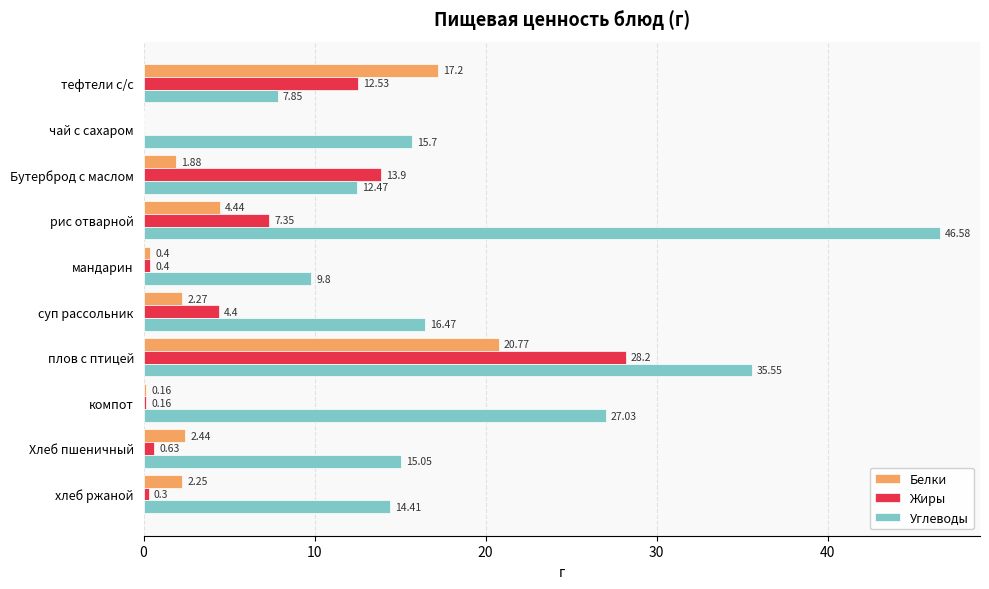

Where is Жиры nearest to the value 14?

Бутерброд с маслом